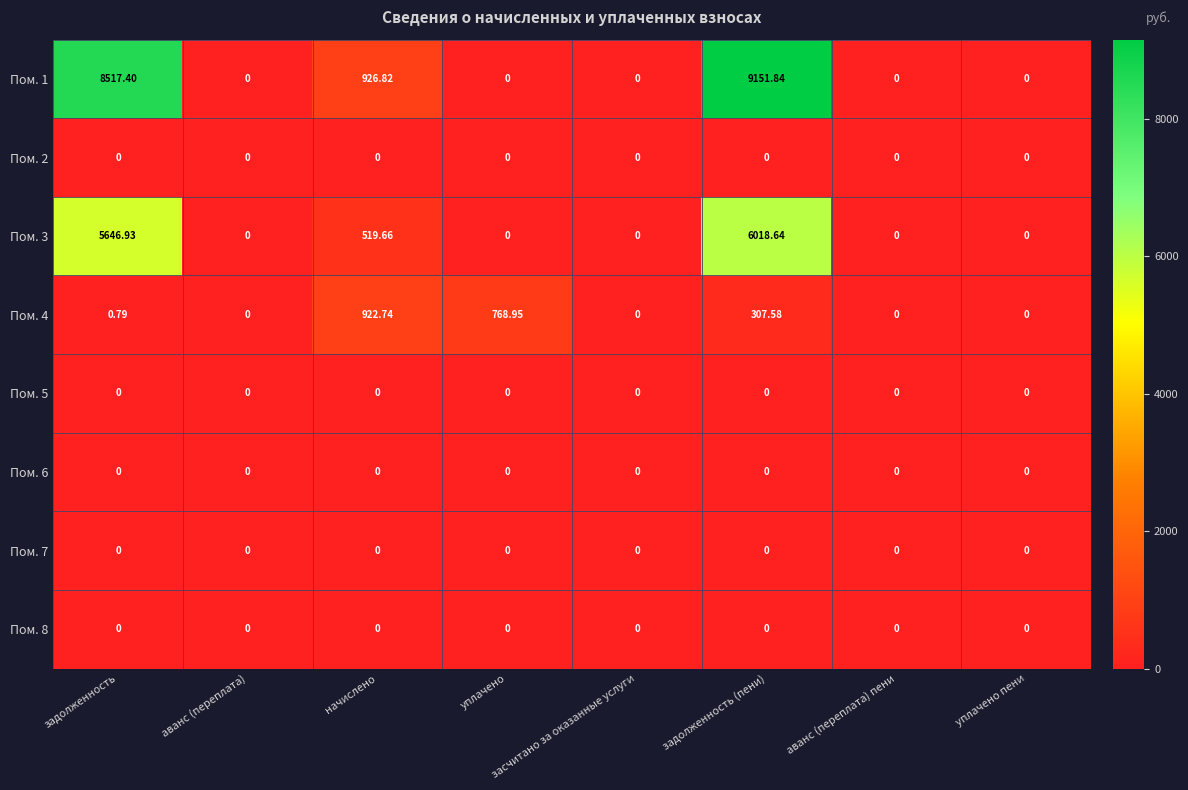

At which category does the chart reach its peak across all series?

задолженность (пени)